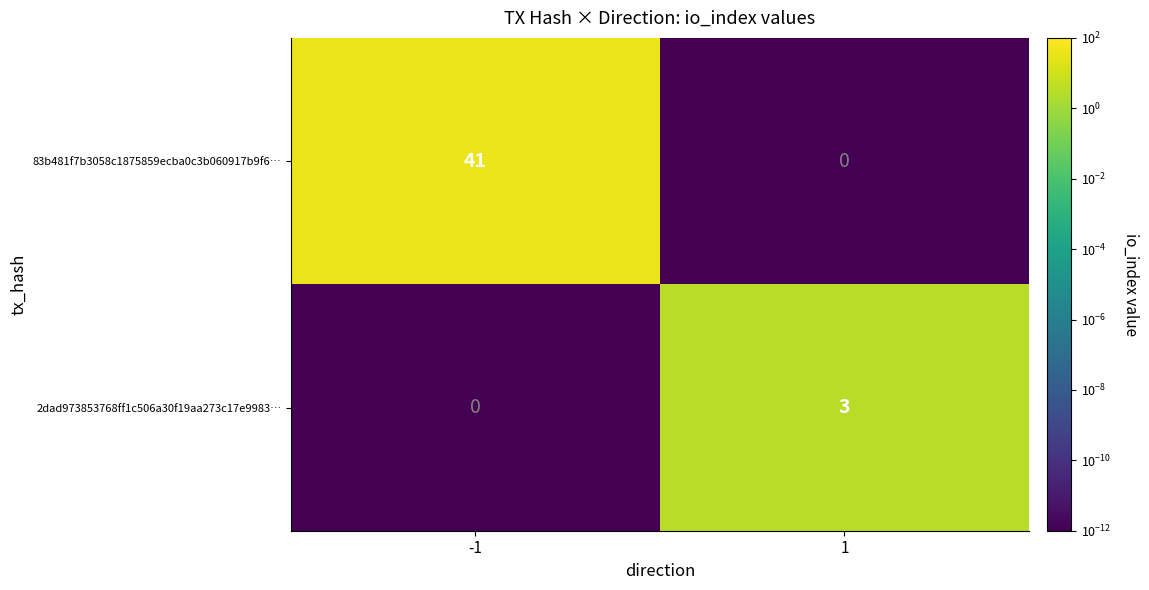

Reading left to right, extract all data points from this chart.

83b481f7b3058c1875859ecba0c3b060917b9f6…: 41	0
2dad973853768ff1c506a30f19aa273c17e9983…: 0	3